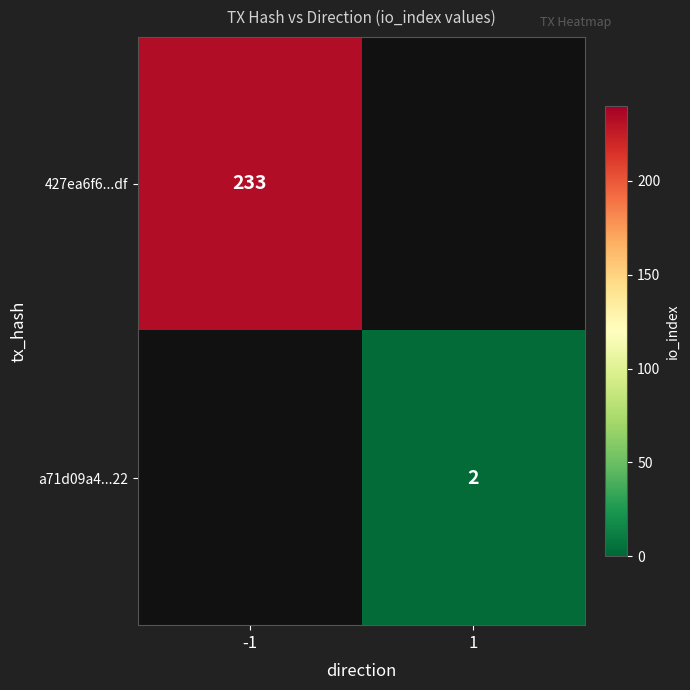

The 427ea6f6...df series shows 148 at -1. True or false?

False